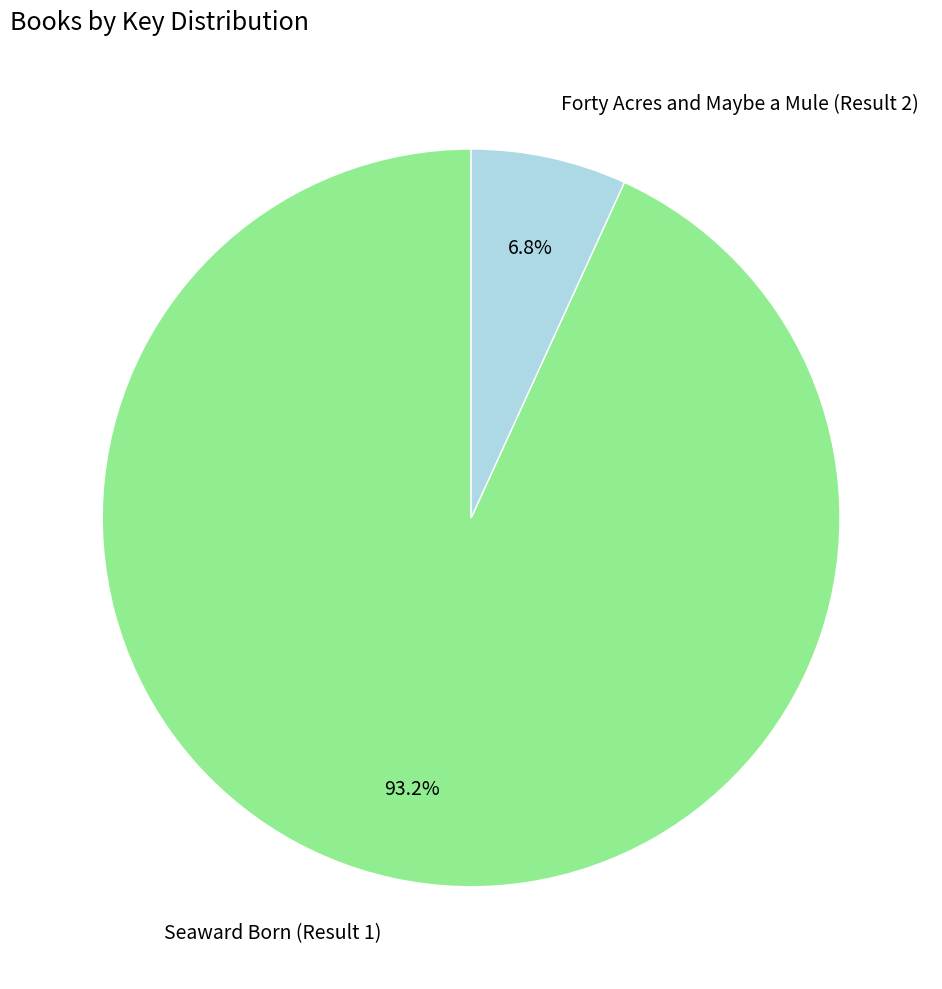

Does any single category account for the majority?

Yes